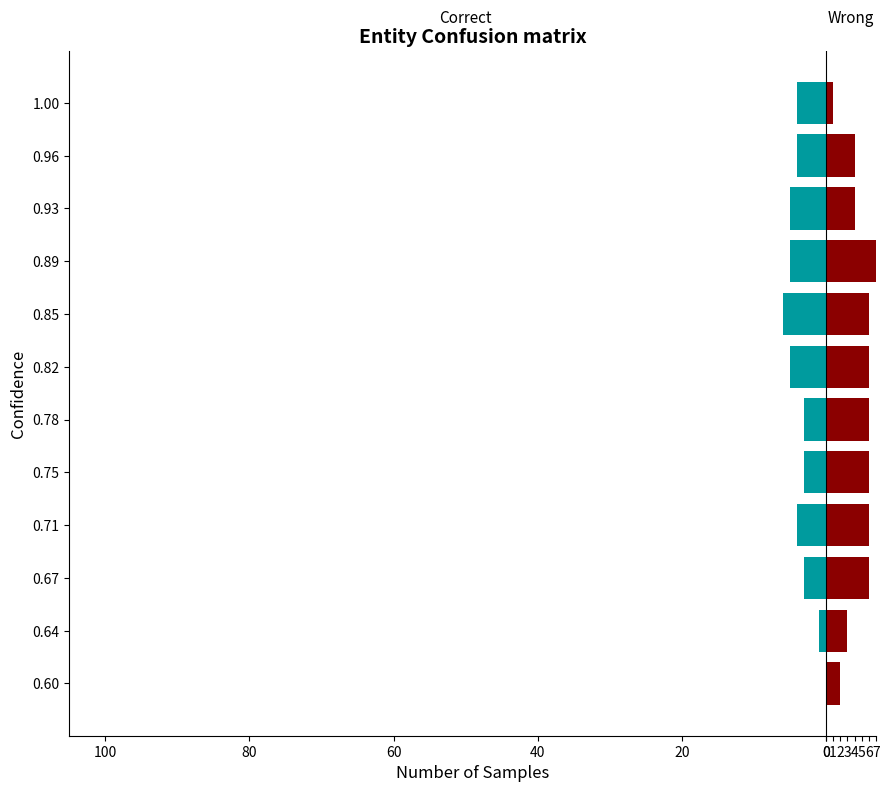

List the series in order of their overall mean, lowest first.

Correct, Wrong